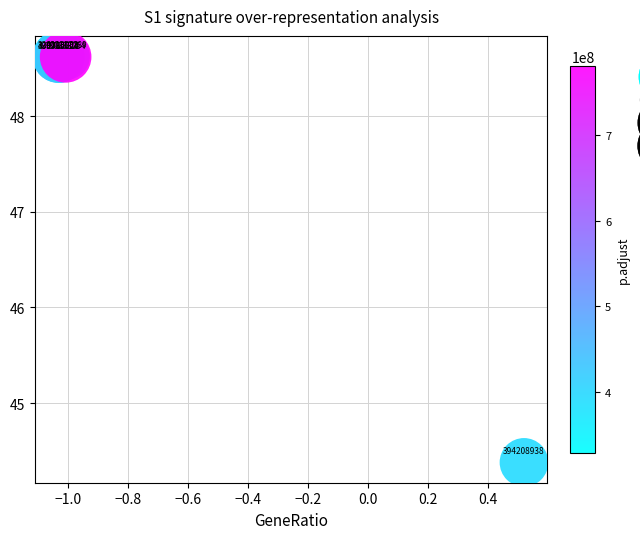

What Y value in the scatter plot is closest to 46?

44.4